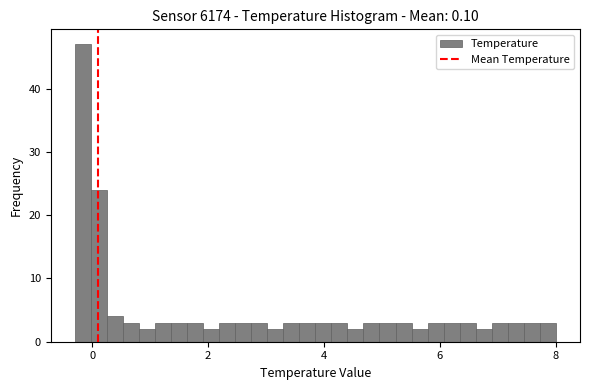

Read against the x-axis, roughly where is the centre of the tallest bar?

-0.2